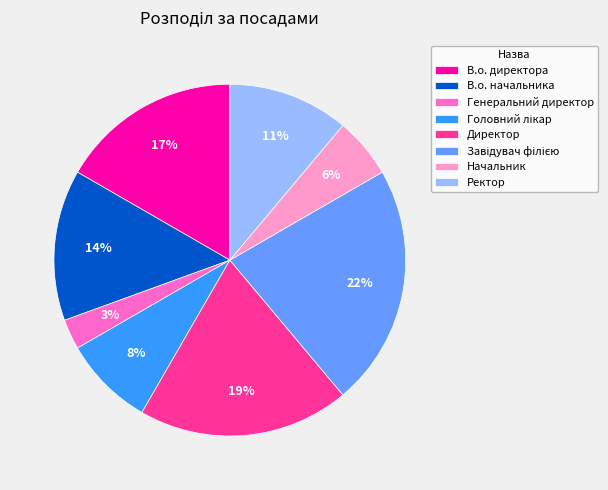

Combined, do В.о. начальника and Начальник account for over 50%?

No